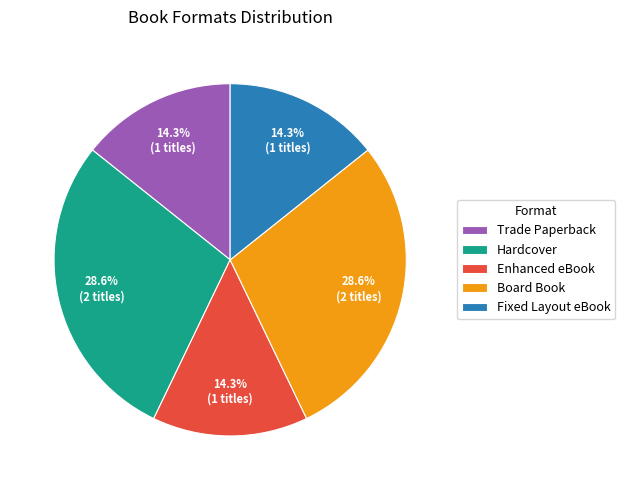

What is the ratio of the value at Enhanced eBook to the value at Trade Paperback?

1.0